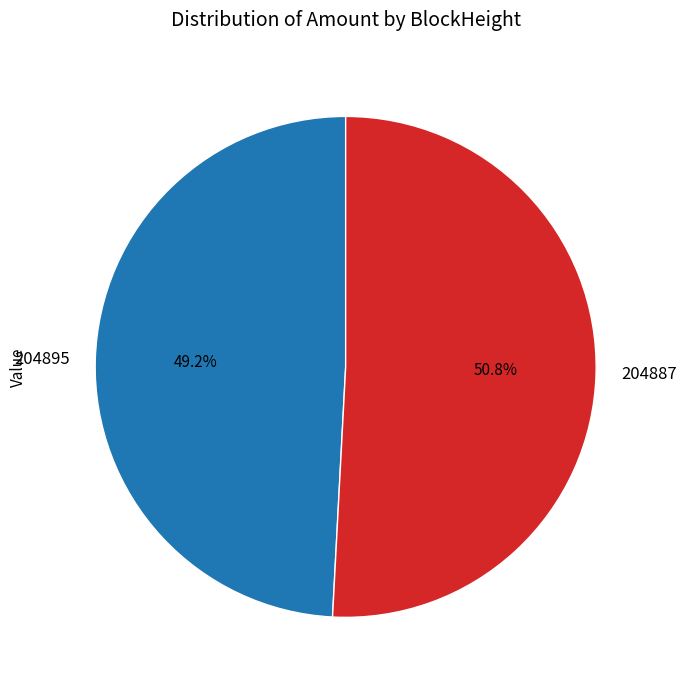

True or false: 204895 accounts for 49% of the total.

True